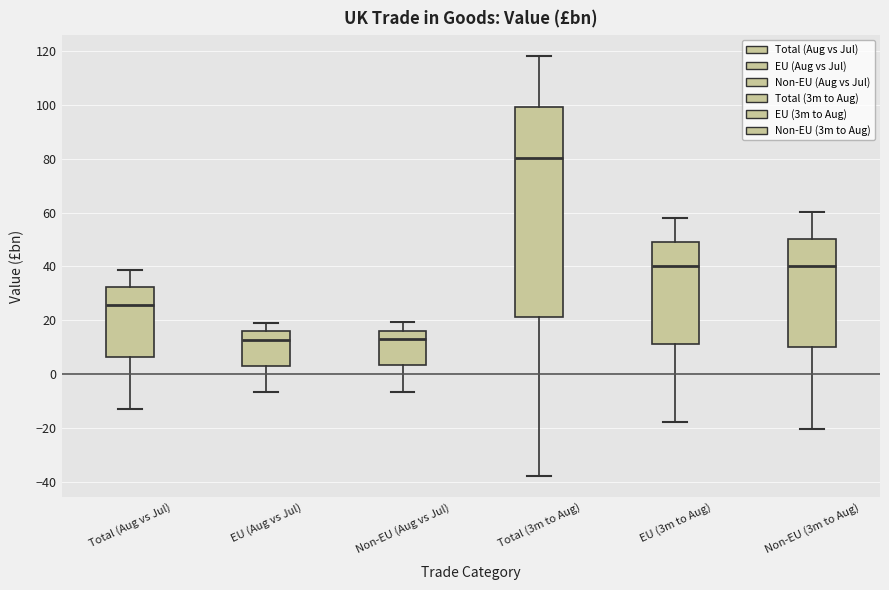

Reading left to right, transcribe this box plot: for each box, give where its median line is, the range the box spans, and where its two whiskers end, as read against the y-axis. The values are not printed on the chart, so give them approximately, as read against the axis.

Total (Aug vs Jul): median 26, box 6 to 32, whiskers -12 to 38
EU (Aug vs Jul): median 12, box 4 to 16, whiskers -6 to 20
Non-EU (Aug vs Jul): median 14, box 4 to 16, whiskers -6 to 20
Total (3m to Aug): median 80, box 22 to 100, whiskers -38 to 118
EU (3m to Aug): median 40, box 12 to 50, whiskers -18 to 58
Non-EU (3m to Aug): median 40, box 10 to 50, whiskers -20 to 60